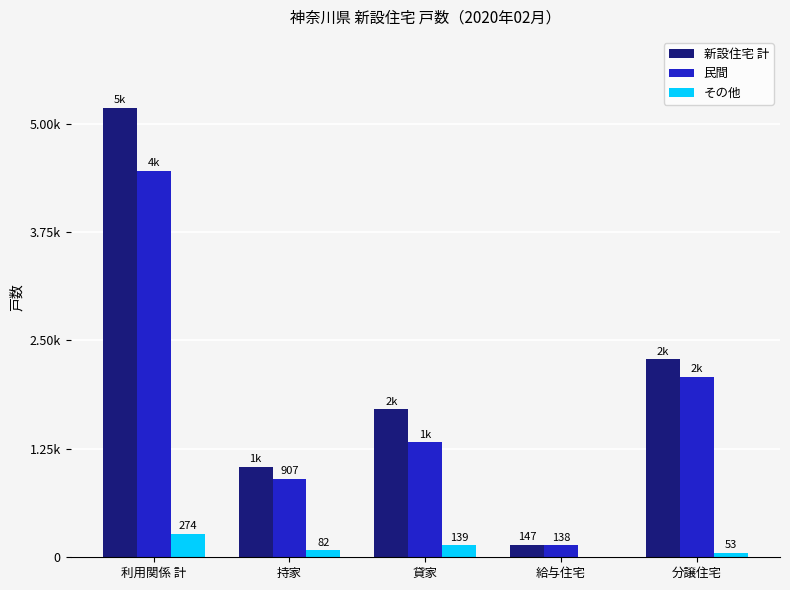

Between 分譲住宅 and 持家, which is larger?

分譲住宅